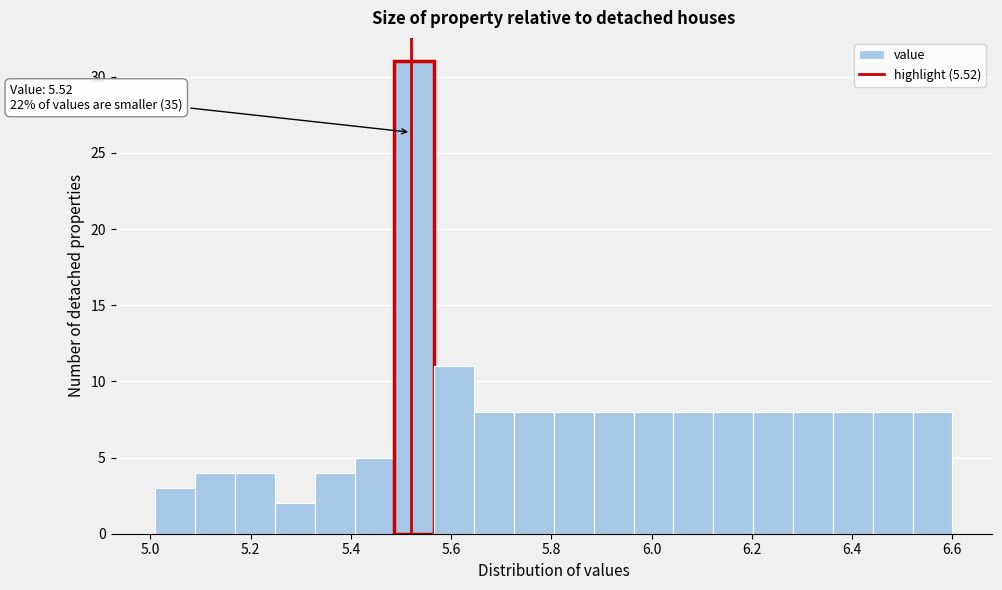

Around what value on the x-axis is the tallest bar? Give the approximate position of its centre, as read against the axis.

5.52